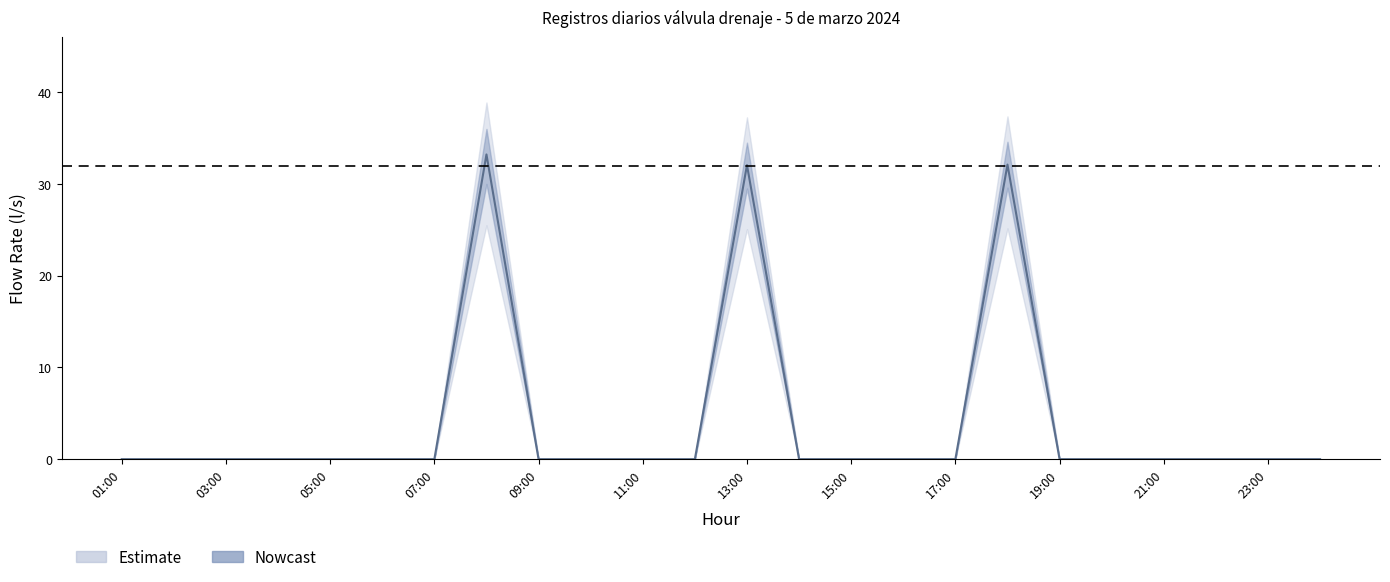

Is the value of Flow Rate Lower at 07:00 greater than the value of Flow Rate (l/s) at 18:00?

No